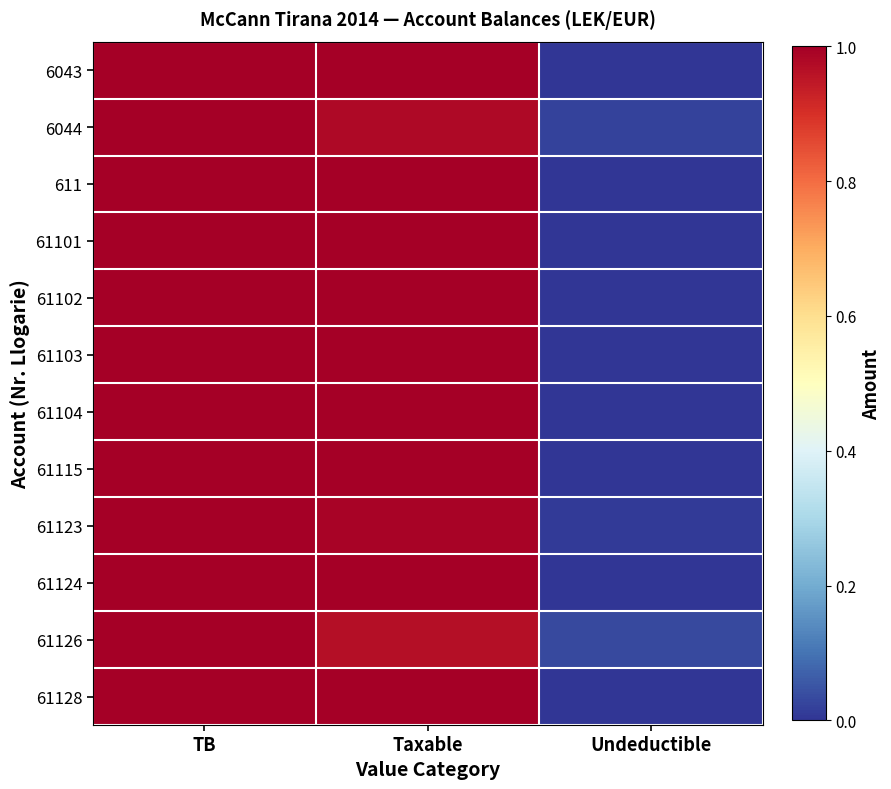

What is the total value across all series at Taxable?

11.9